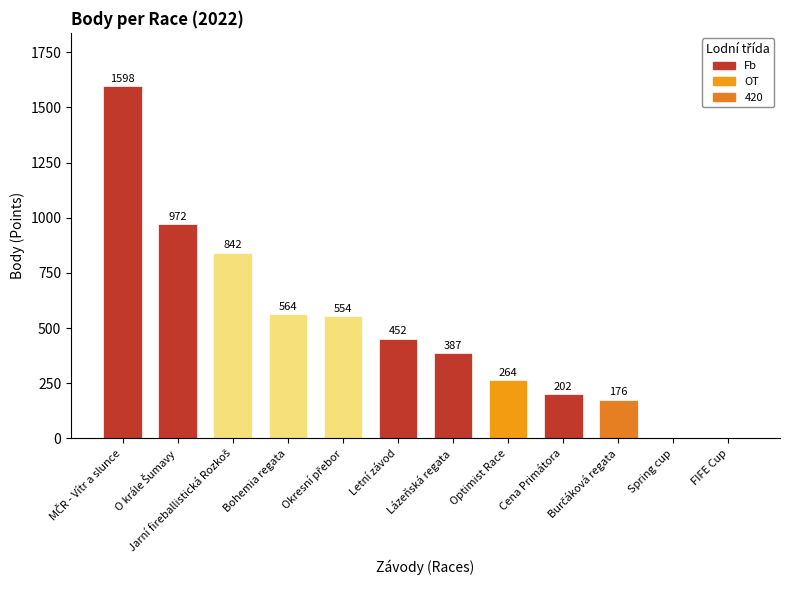

The chart shows a value of 264 at Optimist Race. True or false?

True